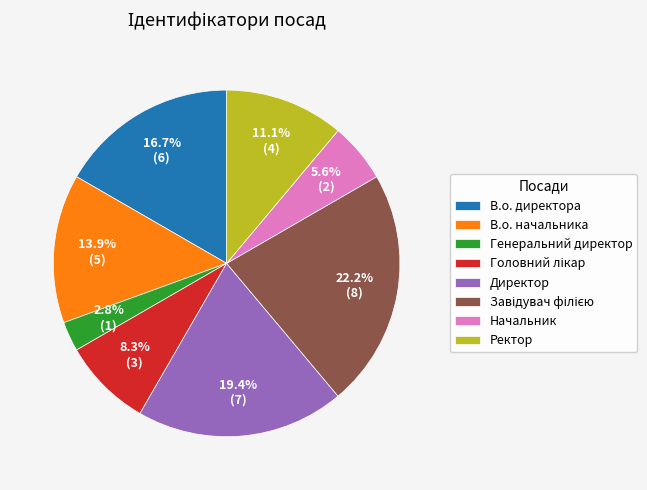

What is the total percentage of В.о. начальника and Генеральний директор?

16.7%